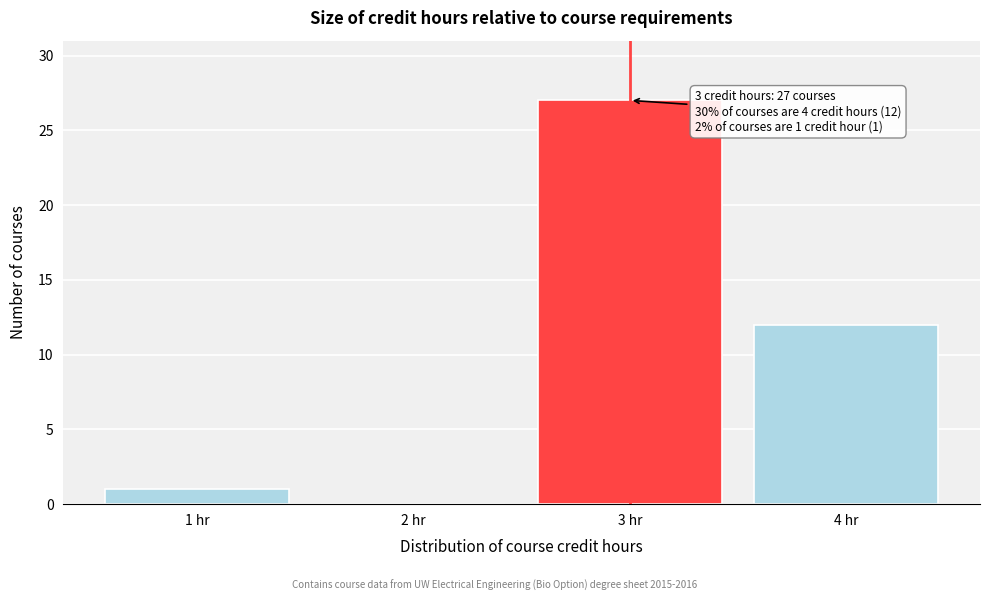

Which range on the x-axis has the tallest bar?

2.5 to 3.5